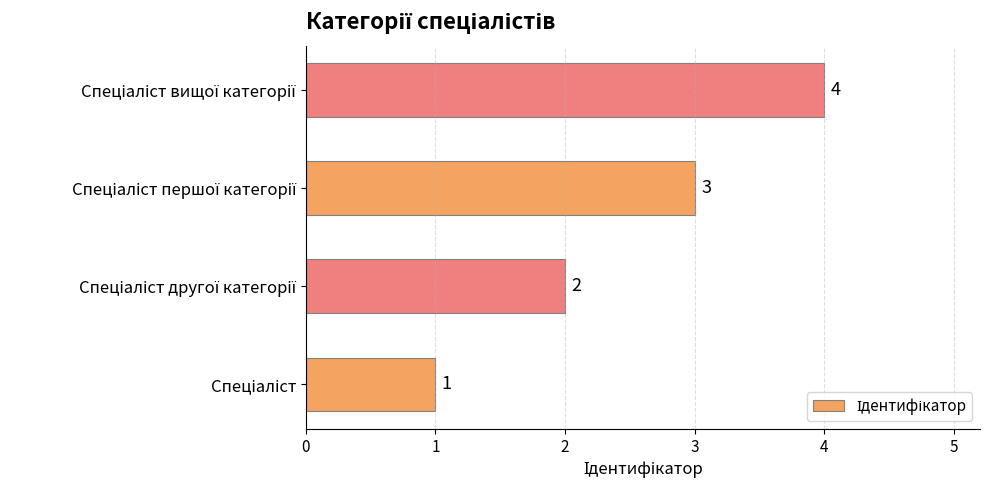

What is the difference between the maximum and minimum values?

3